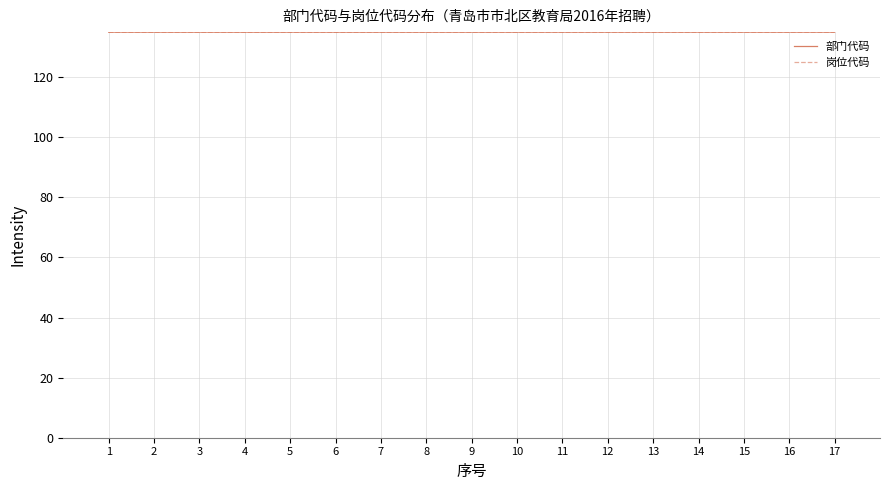

What is the smallest value displayed?

135.0